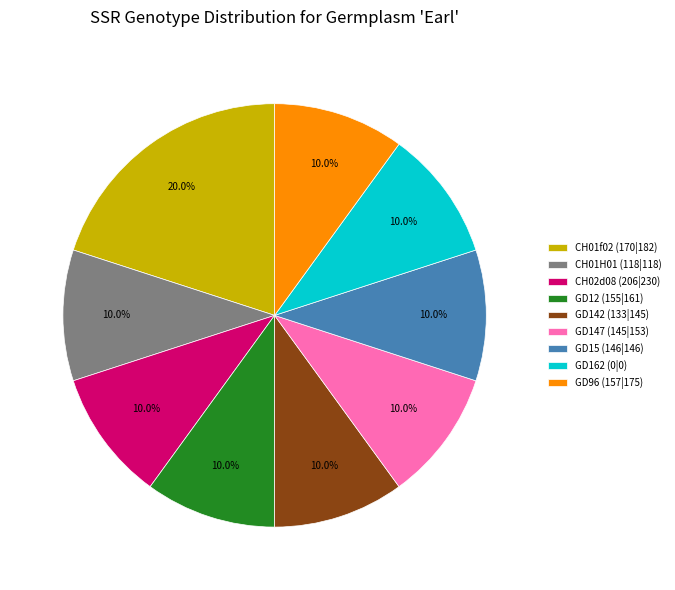

Combined, do CH01f02 (170|182) and CH02d08 (206|230) account for over 50%?

No